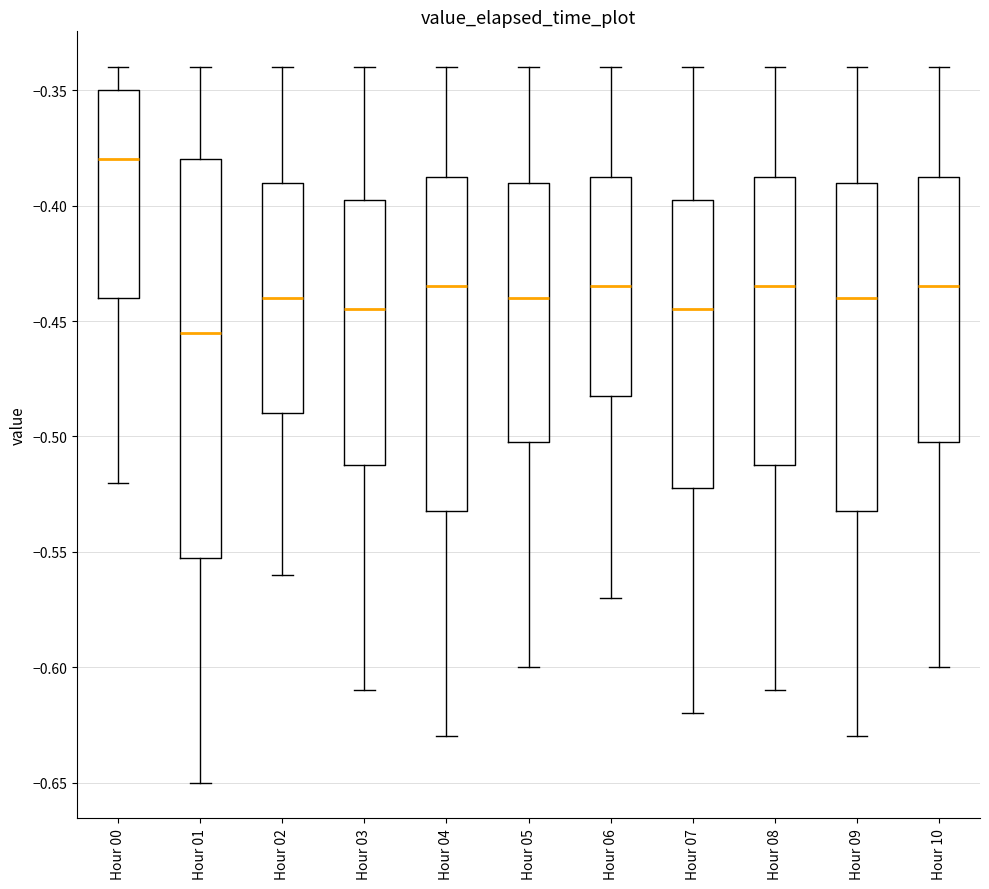

Reading left to right, read every box against the y-axis: the position of its median line, the range the box covers, and the ends of its whiskers. The values are not printed on the chart, so give them approximately, as read against the axis.

Hour 00: median -0.380, box -0.440 to -0.350, whiskers -0.520 to -0.340
Hour 01: median -0.455, box -0.550 to -0.380, whiskers -0.650 to -0.340
Hour 02: median -0.440, box -0.490 to -0.390, whiskers -0.560 to -0.340
Hour 03: median -0.445, box -0.510 to -0.395, whiskers -0.610 to -0.340
Hour 04: median -0.435, box -0.530 to -0.385, whiskers -0.630 to -0.340
Hour 05: median -0.440, box -0.500 to -0.390, whiskers -0.600 to -0.340
Hour 06: median -0.435, box -0.480 to -0.385, whiskers -0.570 to -0.340
Hour 07: median -0.445, box -0.520 to -0.395, whiskers -0.620 to -0.340
Hour 08: median -0.435, box -0.510 to -0.385, whiskers -0.610 to -0.340
Hour 09: median -0.440, box -0.530 to -0.390, whiskers -0.630 to -0.340
Hour 10: median -0.435, box -0.500 to -0.385, whiskers -0.600 to -0.340